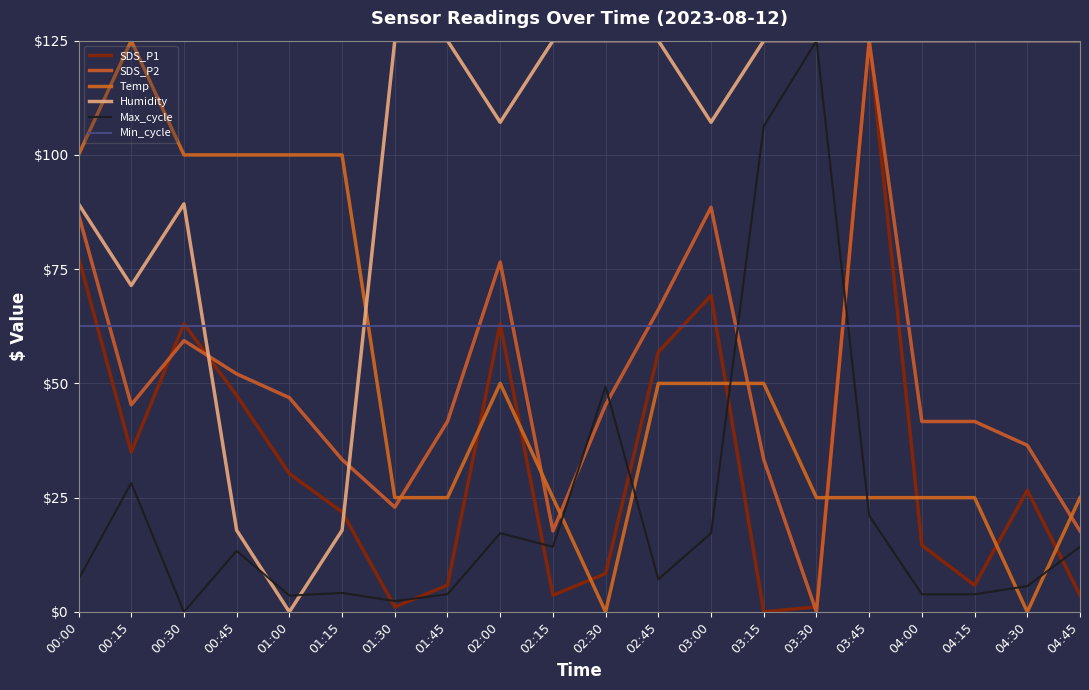

What is the sum of the Temp values at 00:00 and 03:30?

125.0